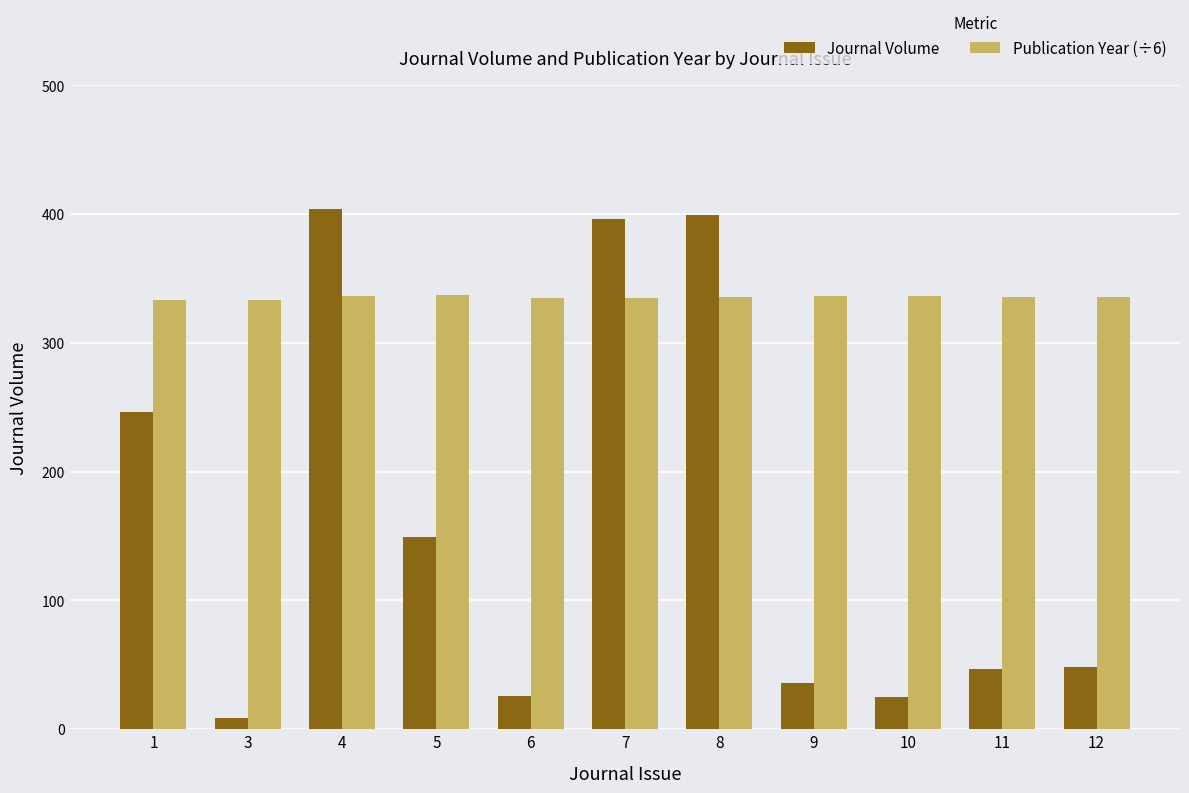

What is the maximum value shown in the chart?

404.0